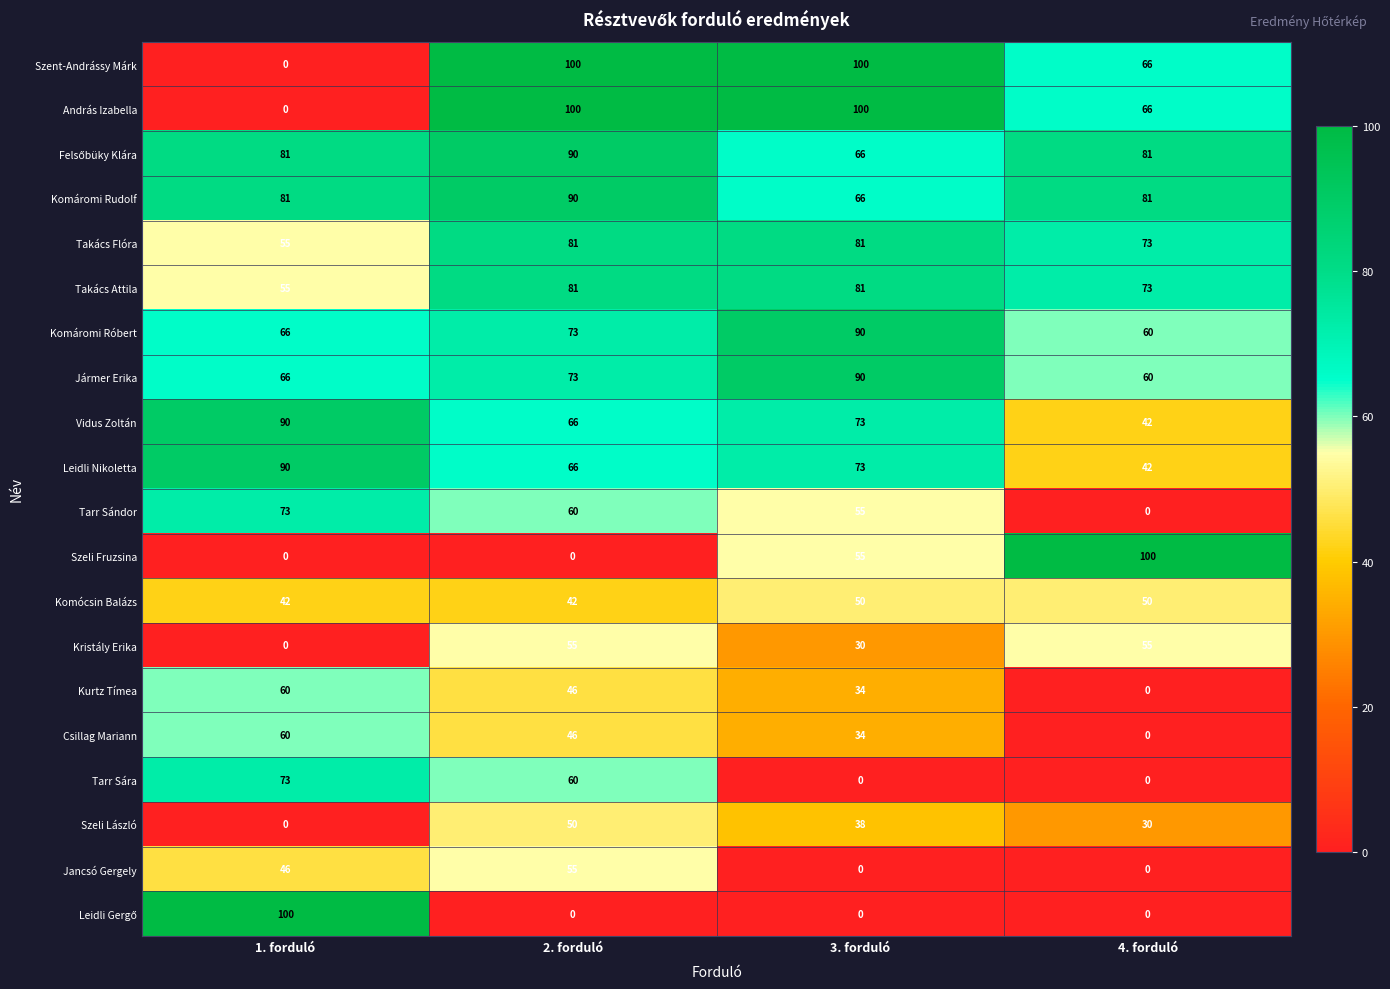

How many data points in Kurtz Tímea are less than 46?

2